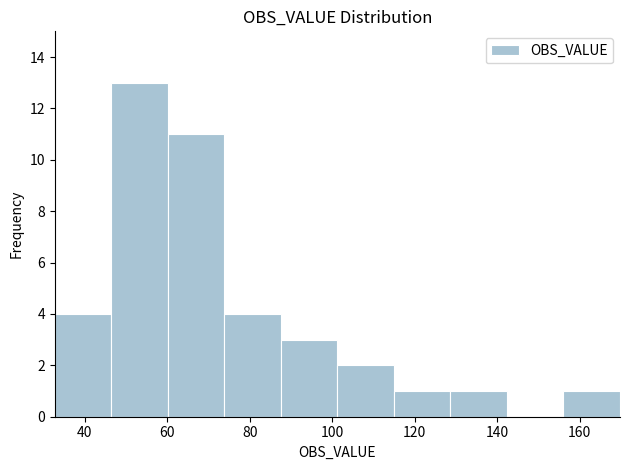

Reading left to right, transcribe this chart: for each bar, give the range it covers on the x-axis and its height. Neither the bar edges nor the heights are printed on the chart, so give them approximately, as read against the axes.

32 to 46: 4
46 to 60: 13
60 to 74: 11
74 to 88: 4
88 to 102: 3
102 to 114: 2
114 to 128: 1
128 to 142: 1
142 to 156: 0
156 to 170: 1